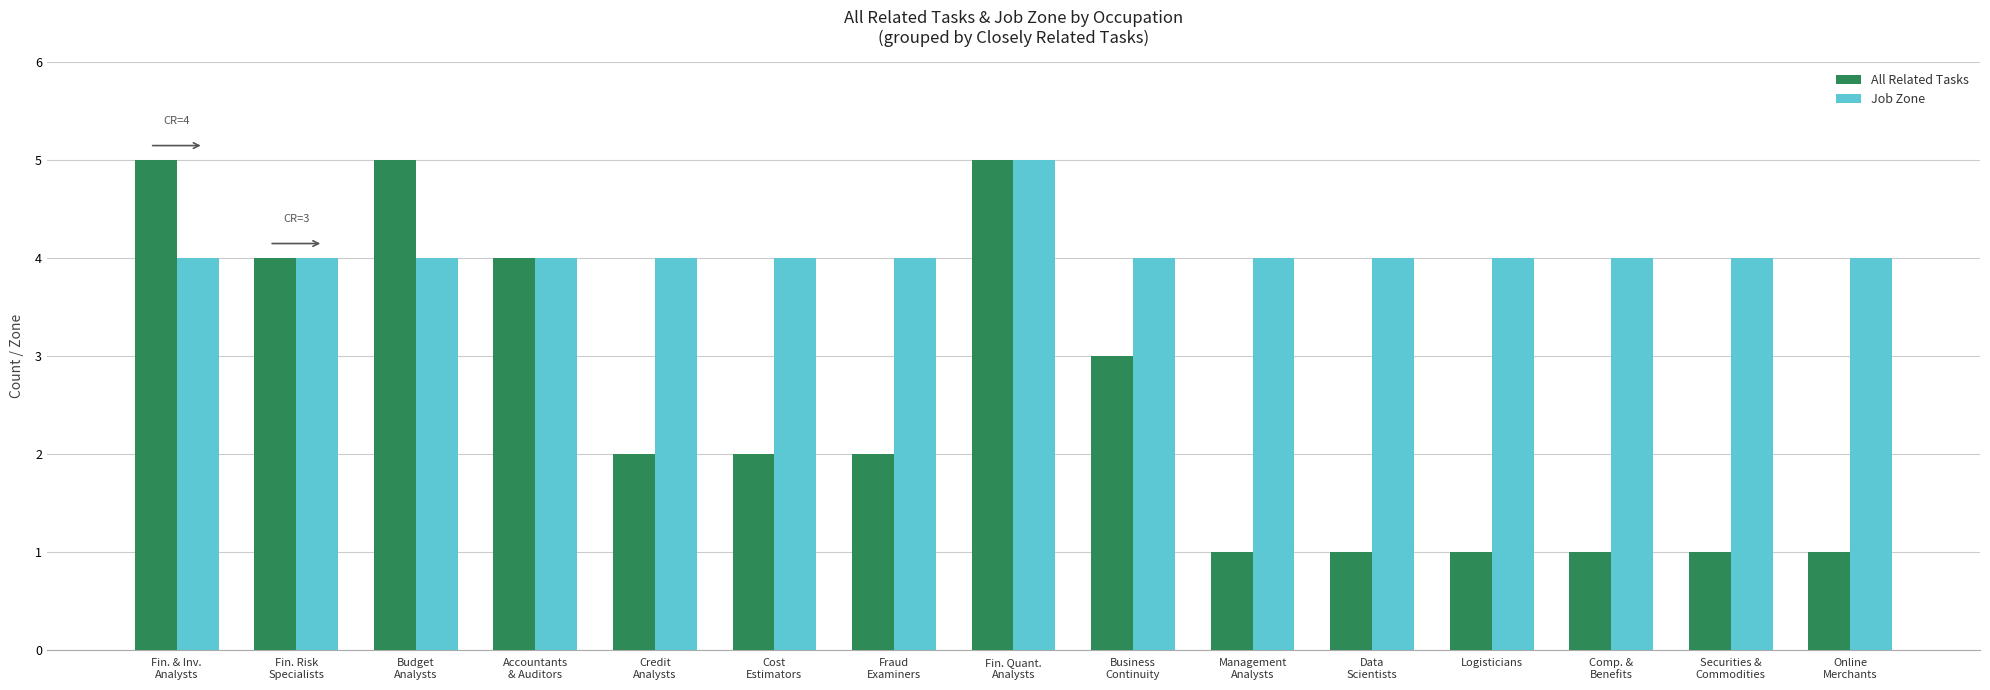

What is the lowest value of the Job Zone series?

4